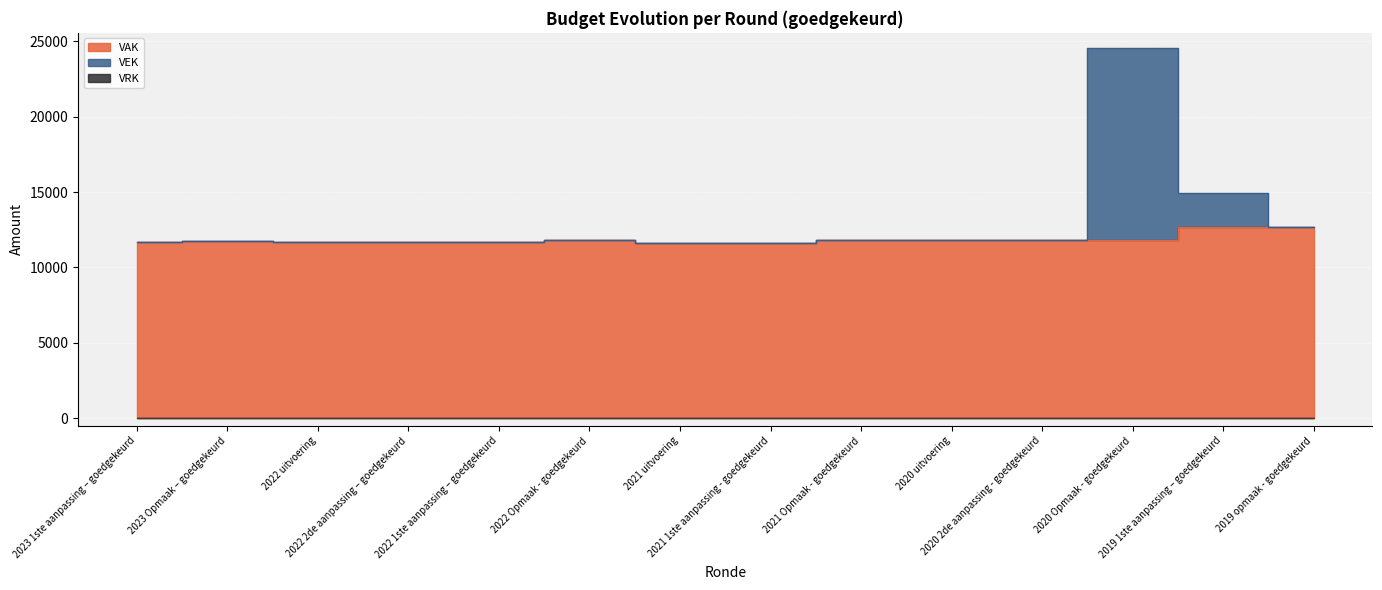

What position from the left is 2023 1ste aanpassing – goedgekeurd?

1